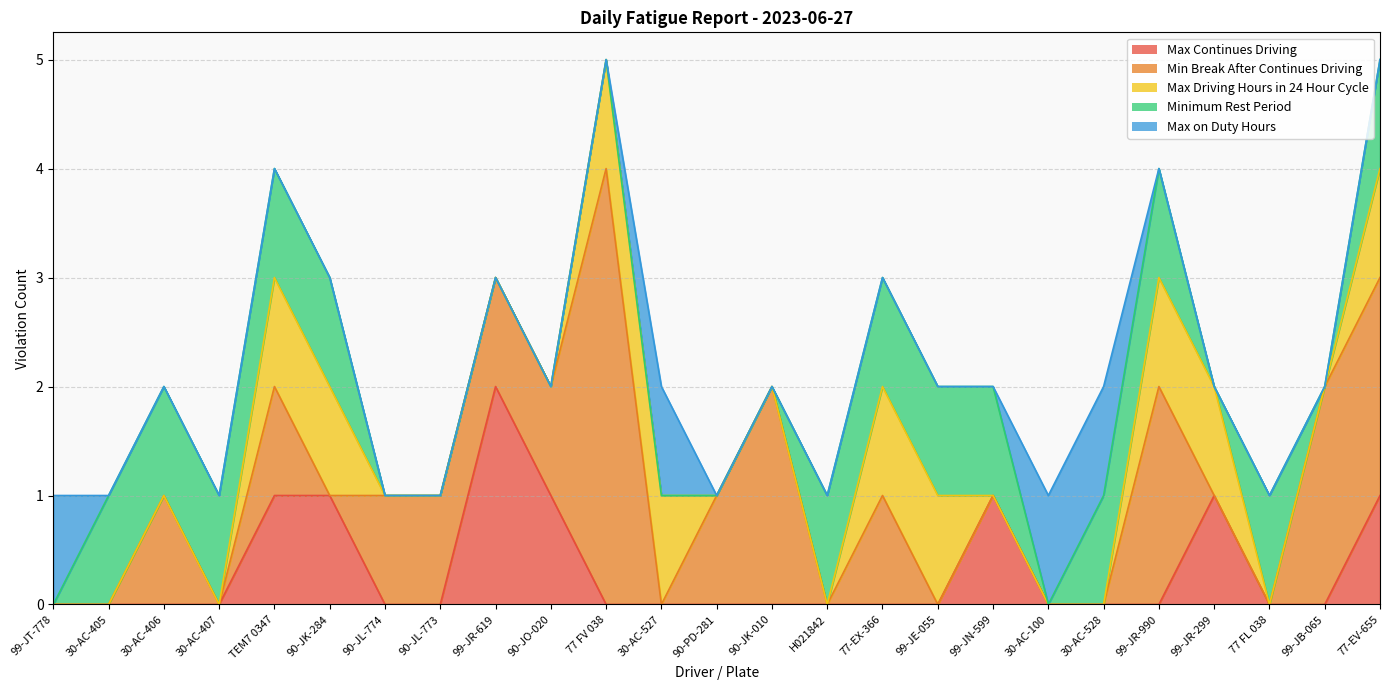

Does the chart display data point markers on the line(s)?

No